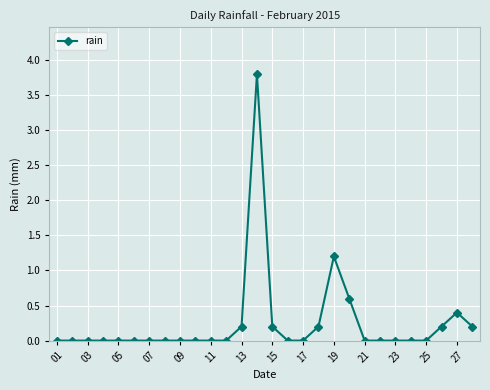

What is the maximum value shown in the chart?

3.8